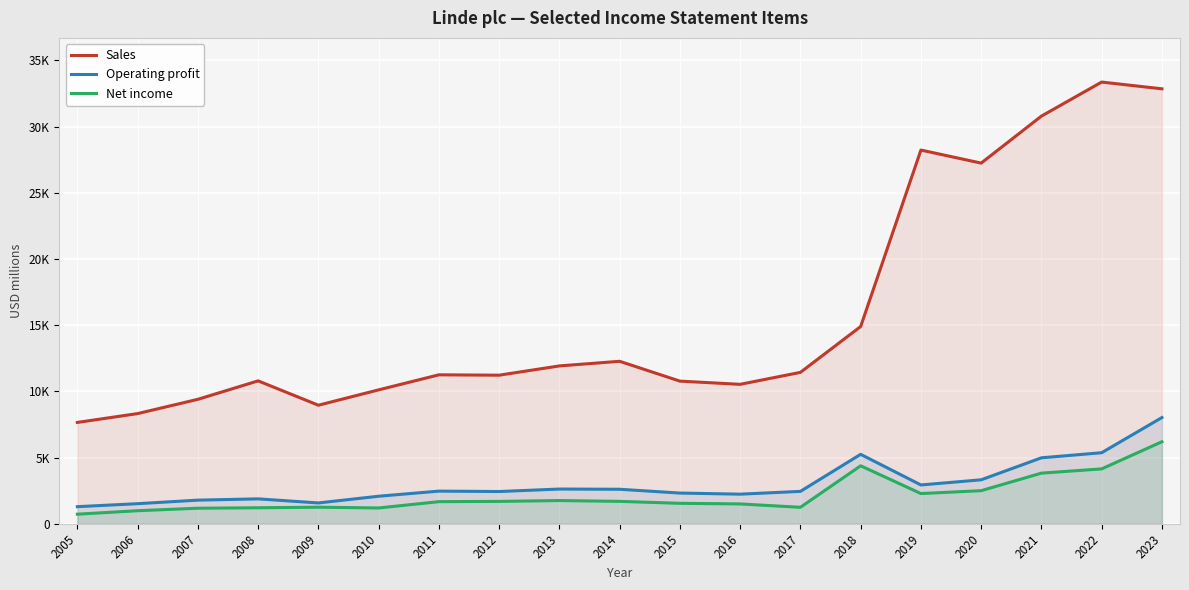

True or false: Sales and Net income cross at least once.

False